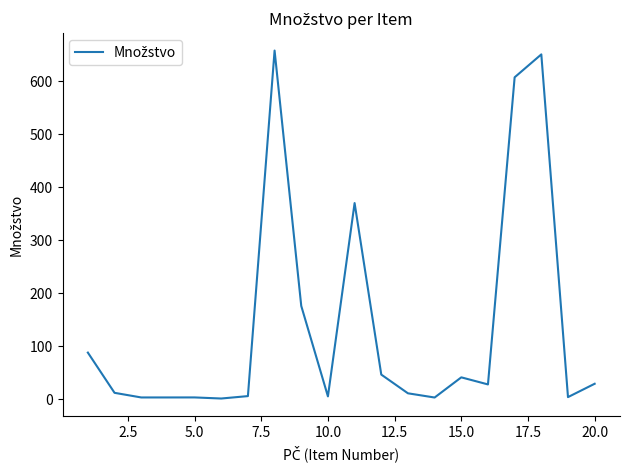

What is the difference between the maximum and minimum values?

657.1